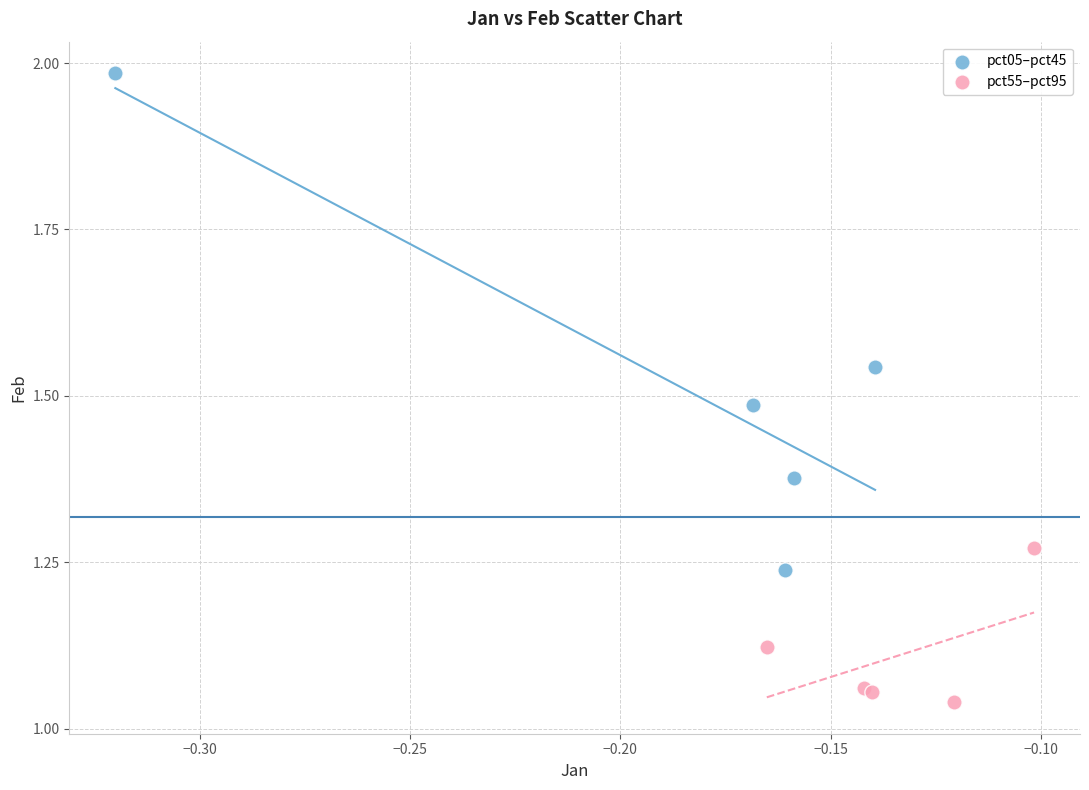

Which series contains the lowest Y value?

pct55–pct95